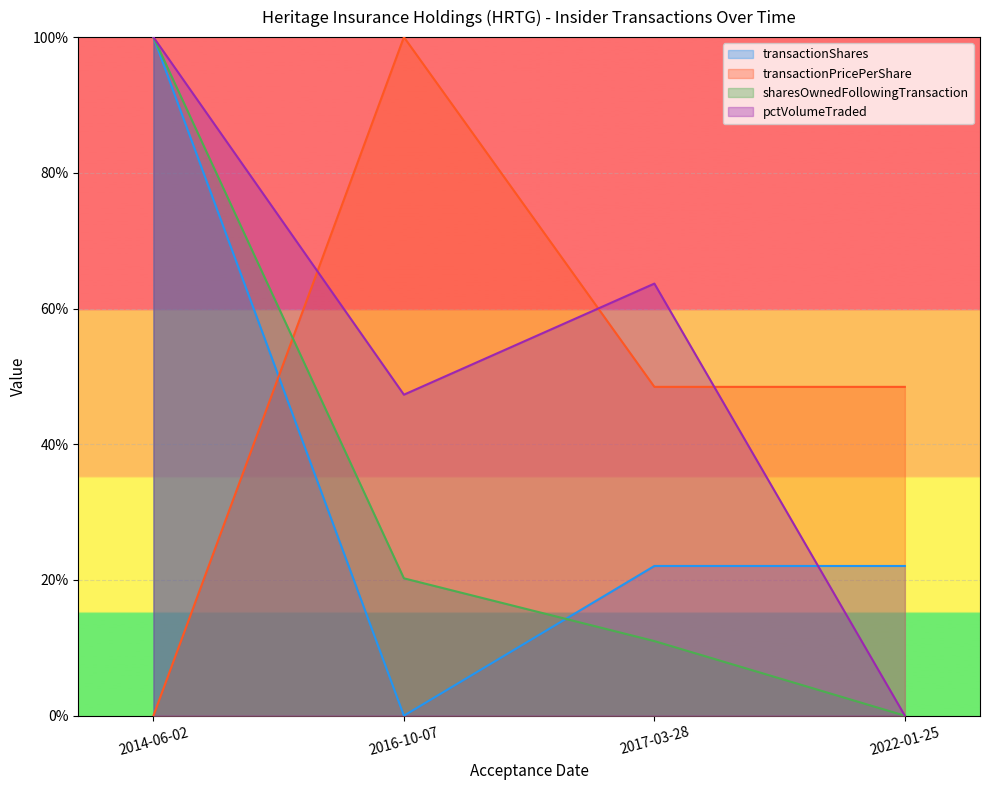

True or false: sharesOwnedFollowingTransaction has more than 2 interior local peaks.

False